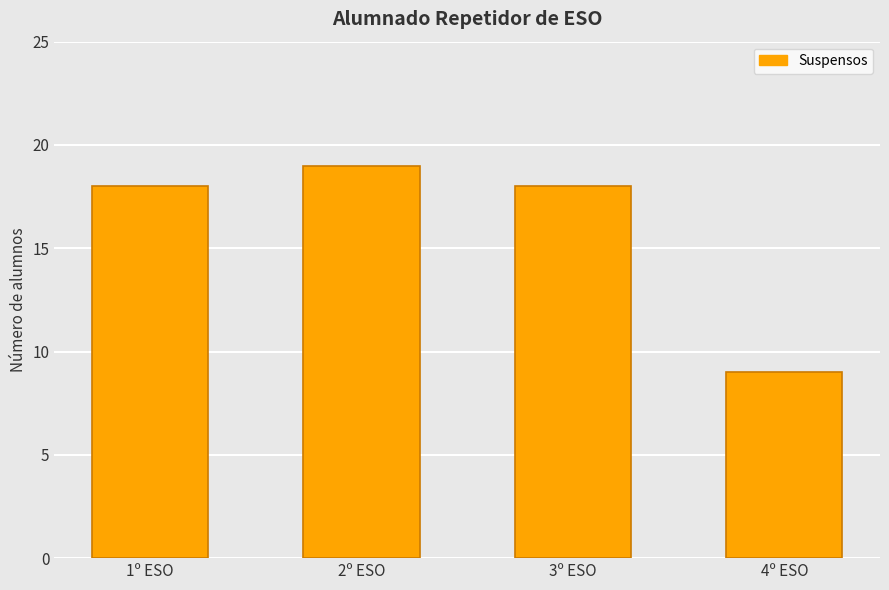

Reading left to right, list all the values displayed in this chart.

18	19	18	9